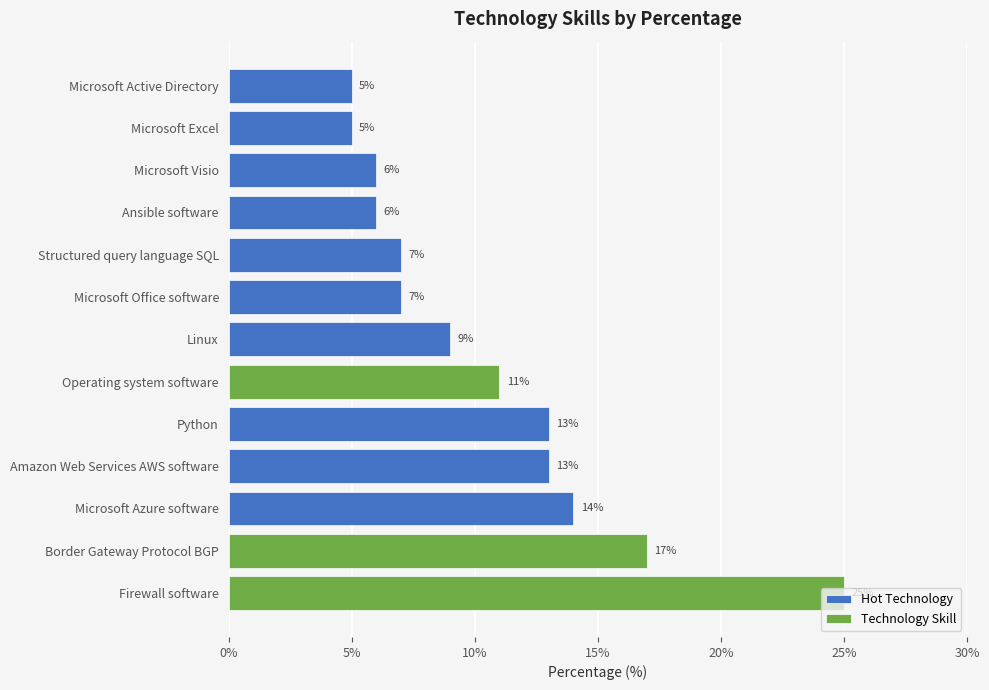

How many bars are there in total?

13